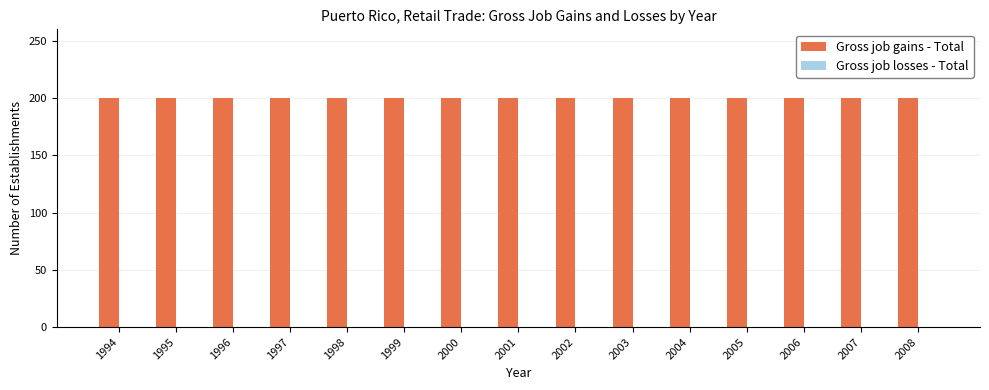

Reading left to right, list all the values displayed in this chart.

Gross job gains - Total: 200	200	200	200	200	200	200	200	200	200	200	200	200	200	200
Gross job losses - Total: 0	0	0	0	0	0	0	0	0	0	0	0	0	0	0